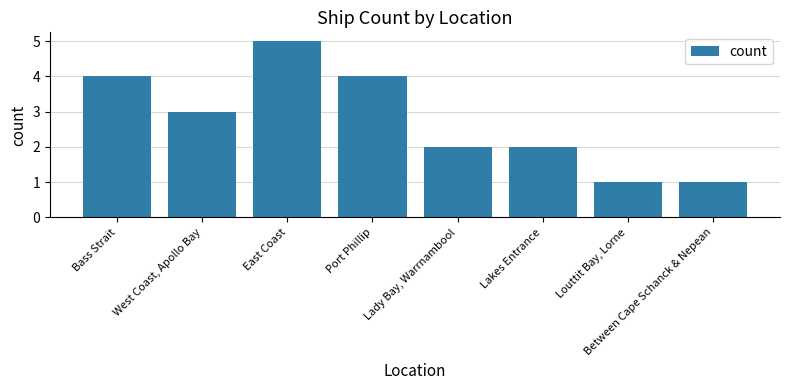

Approximately how many times larger is the value at Bass Strait compared to Lady Bay, Warrnambool?

2.0